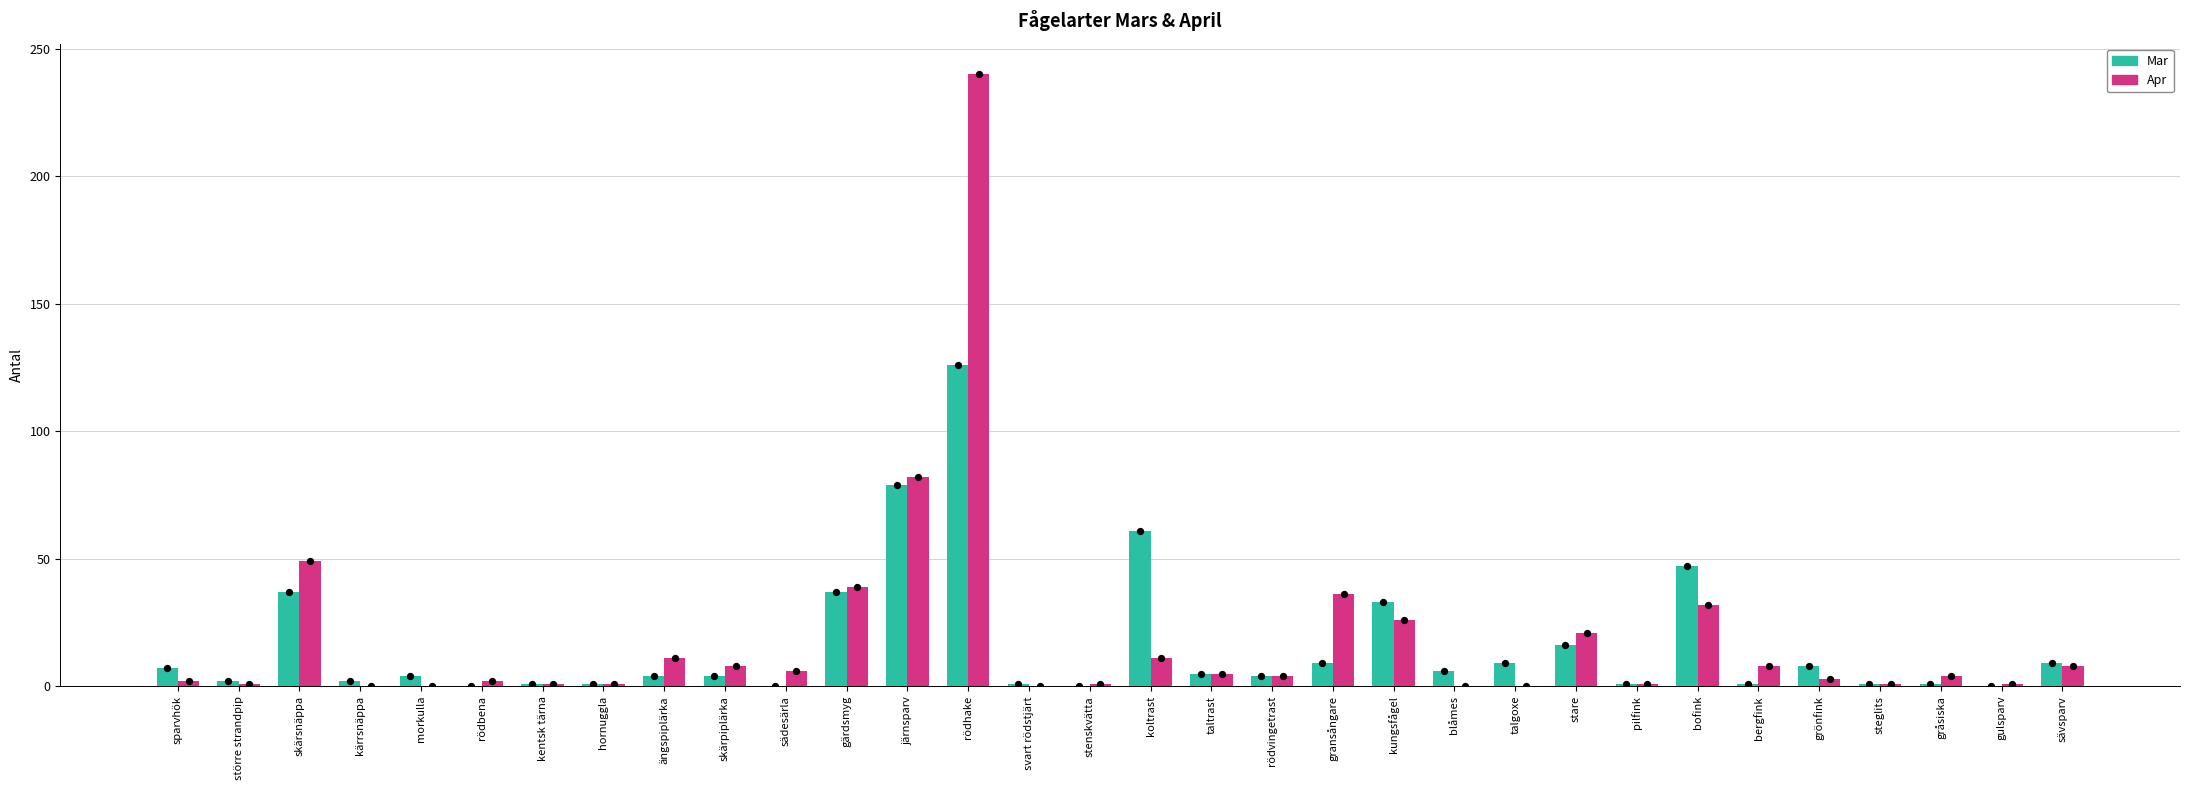

At which category is the sum across all series the highest?

rödhake